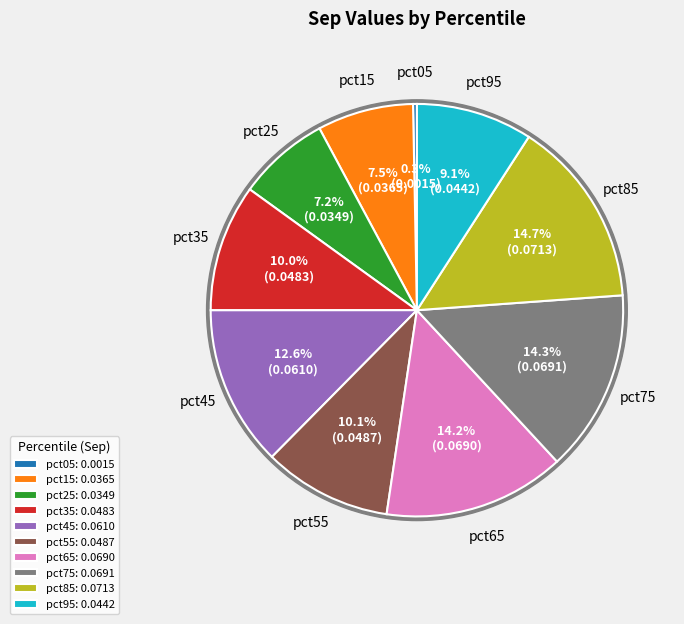

Rank the categories by value from lowest to highest.

pct05, pct25, pct15, pct95, pct35, pct55, pct45, pct65, pct75, pct85